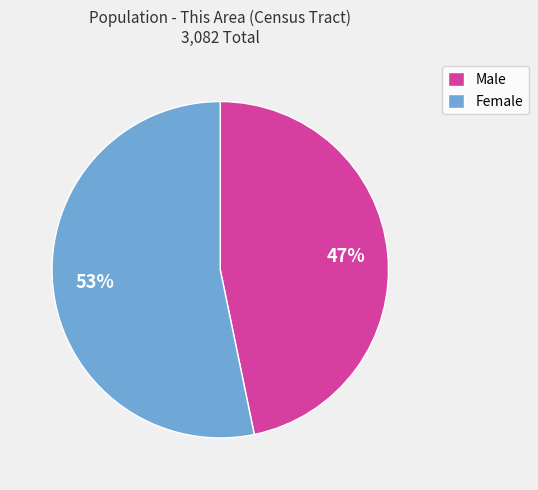

Combined, do Female and Male account for over 50%?

Yes